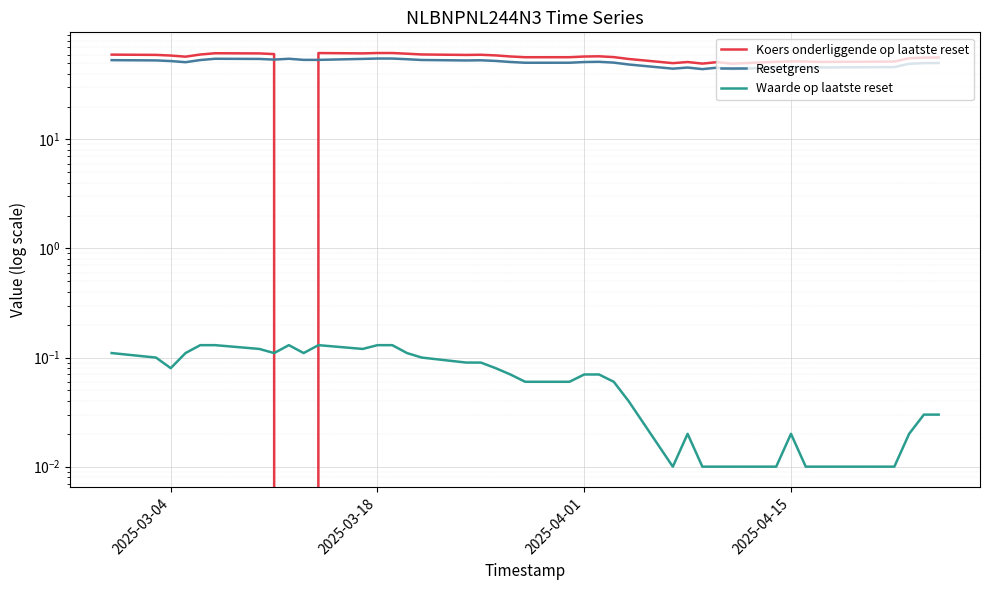

Is the value of Koers onderliggende op laatste reset at 13 greater than the value of Resetgrens at 26?

No